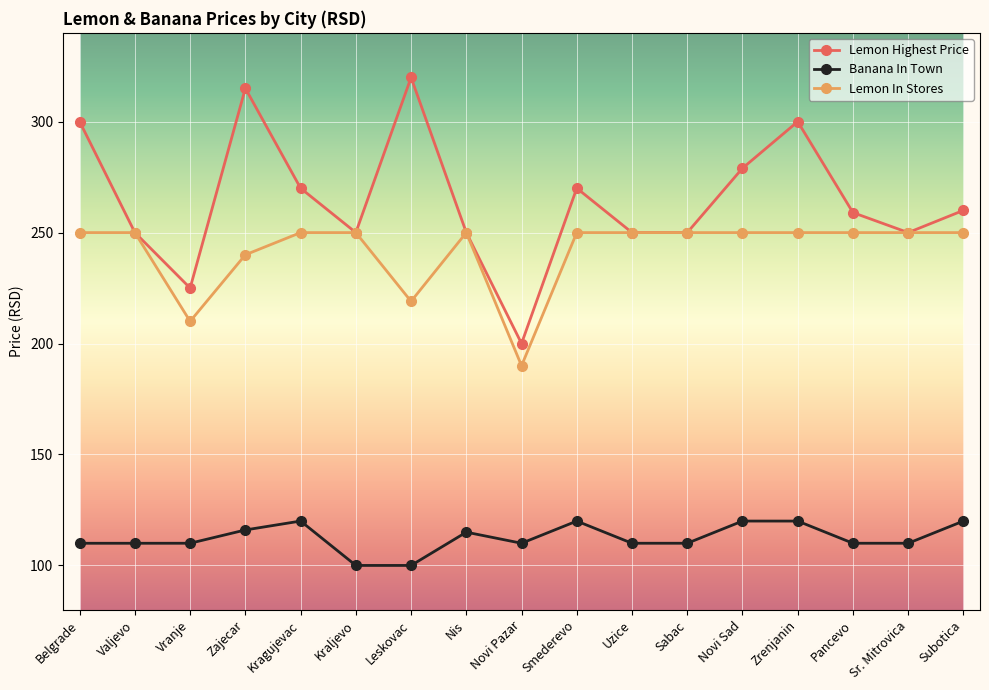

How many data points does each series have?

17